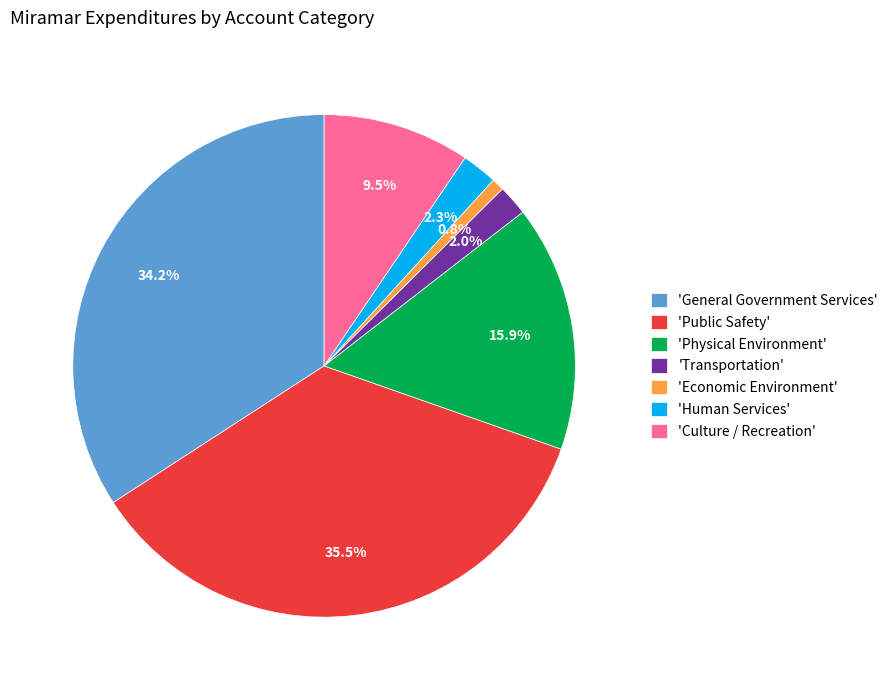

Is the sum of 'Transportation' and 'Human Services' greater than half?

No